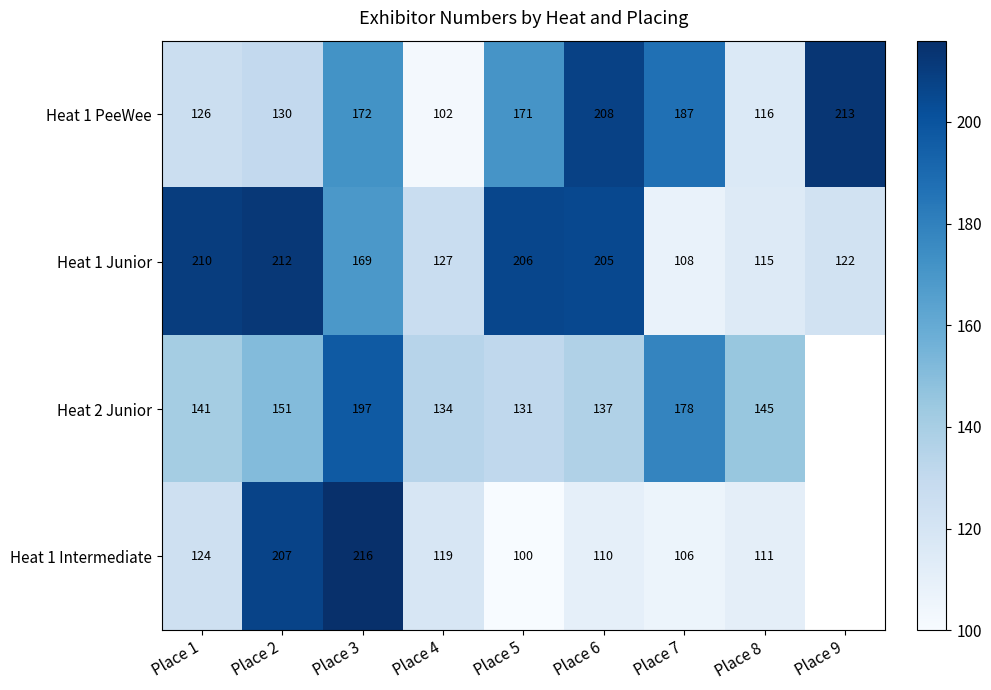

What is the total value across all series at Place 6?

660